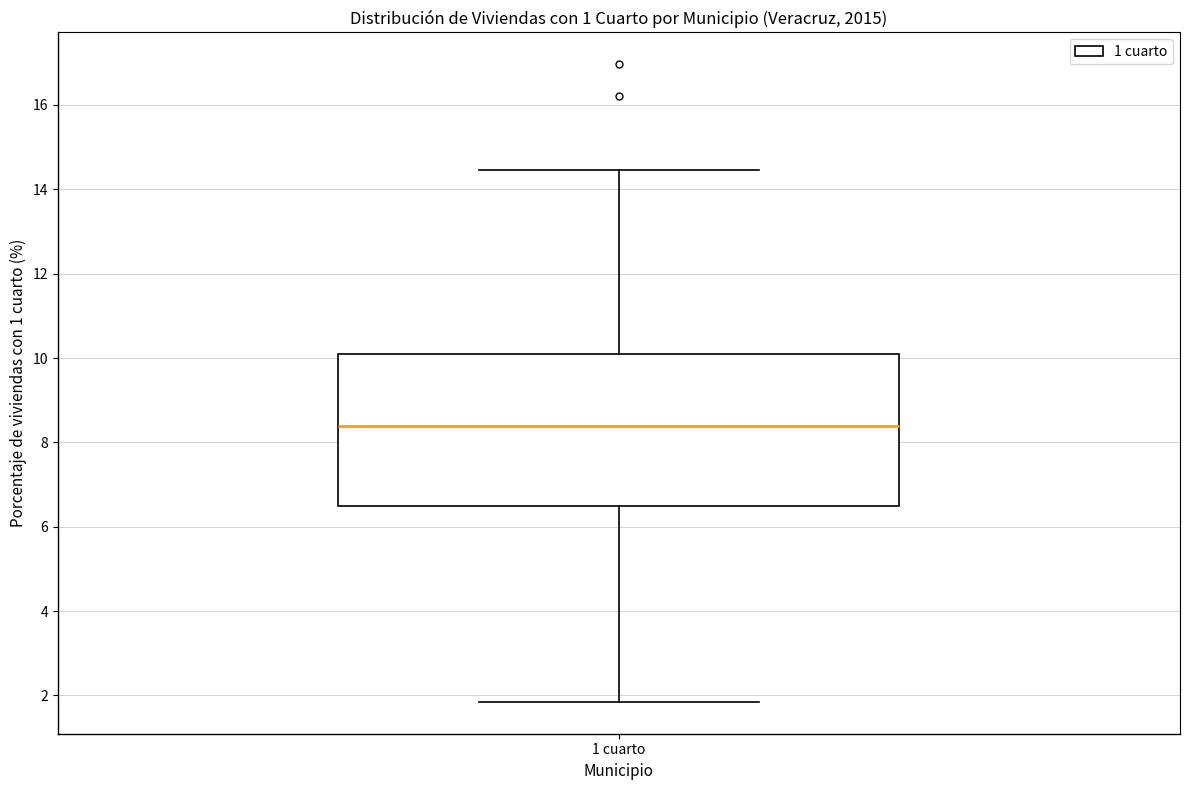

Where does the lower whisker of the box for 1 cuarto end on the y-axis? The values are not printed on the chart, so give them approximately, as read against the axis.

1.8